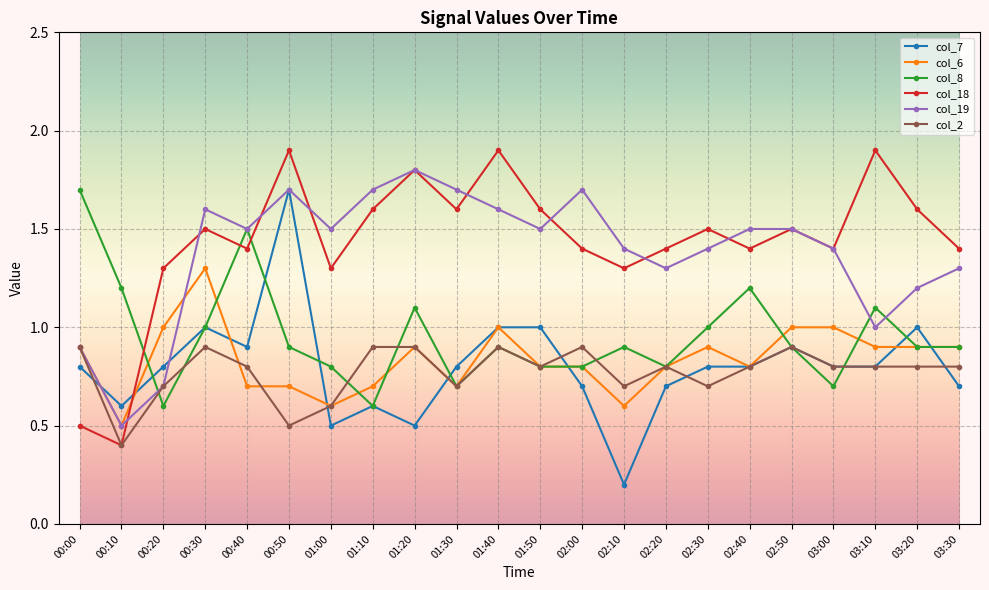

How many values in the col_18 series exceed 1?

20